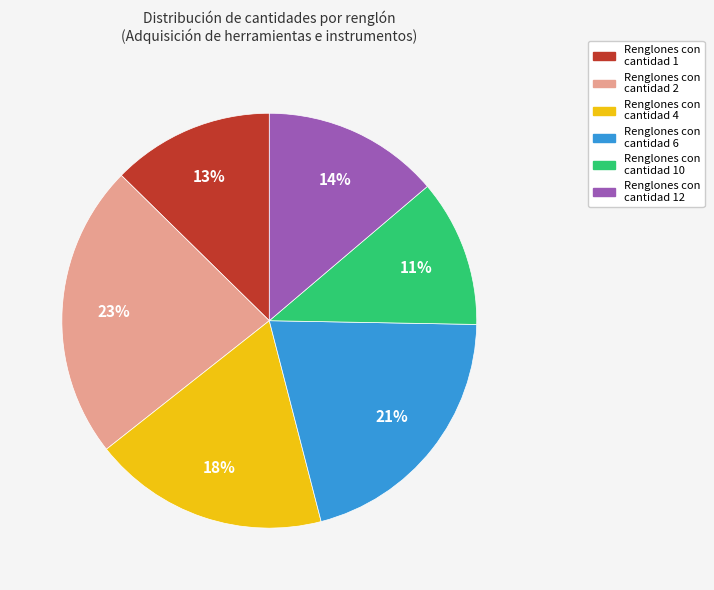

Is there any slice that represents more than half of the pie?

No